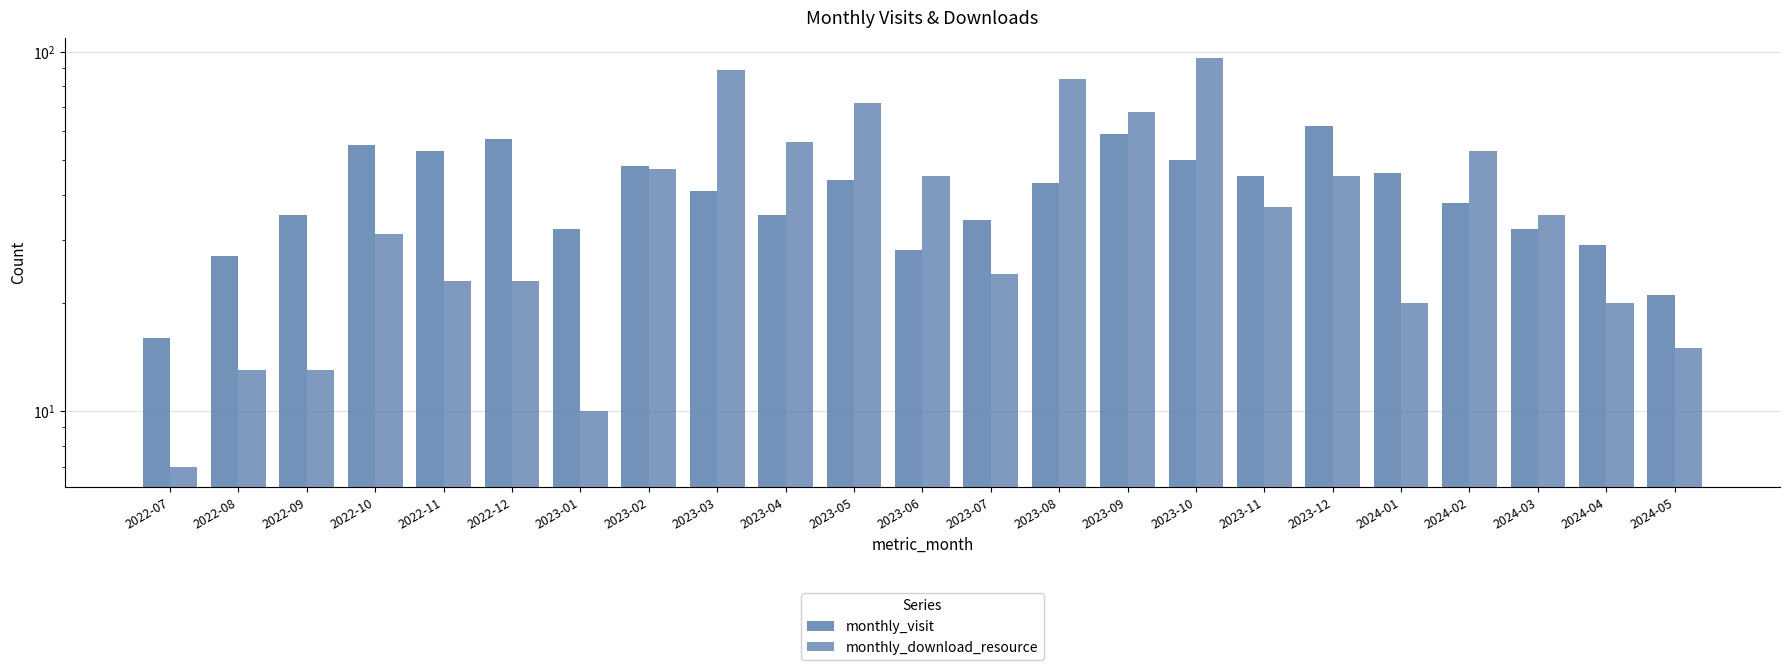

What is the minimum value shown in the chart?

7